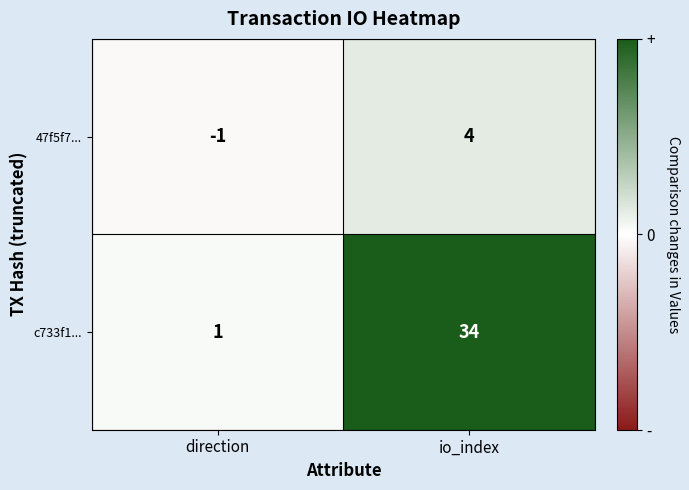

Reading left to right, extract all data points from this chart.

47f5f7...: direction=-1	io_index=4
c733f1...: direction=1	io_index=34